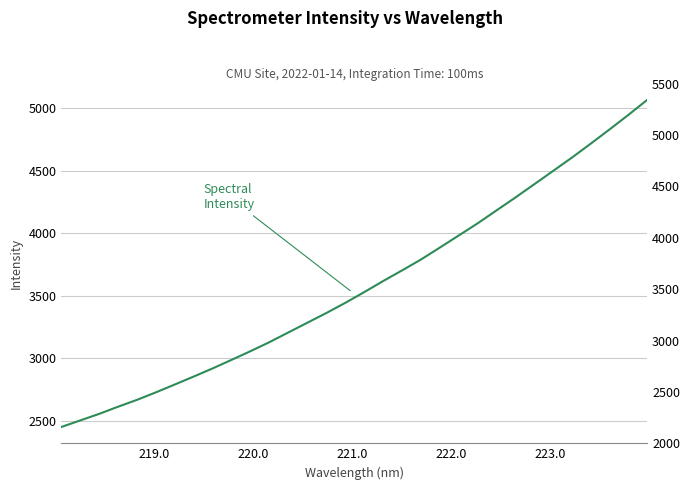

What is the average value?

3582.7